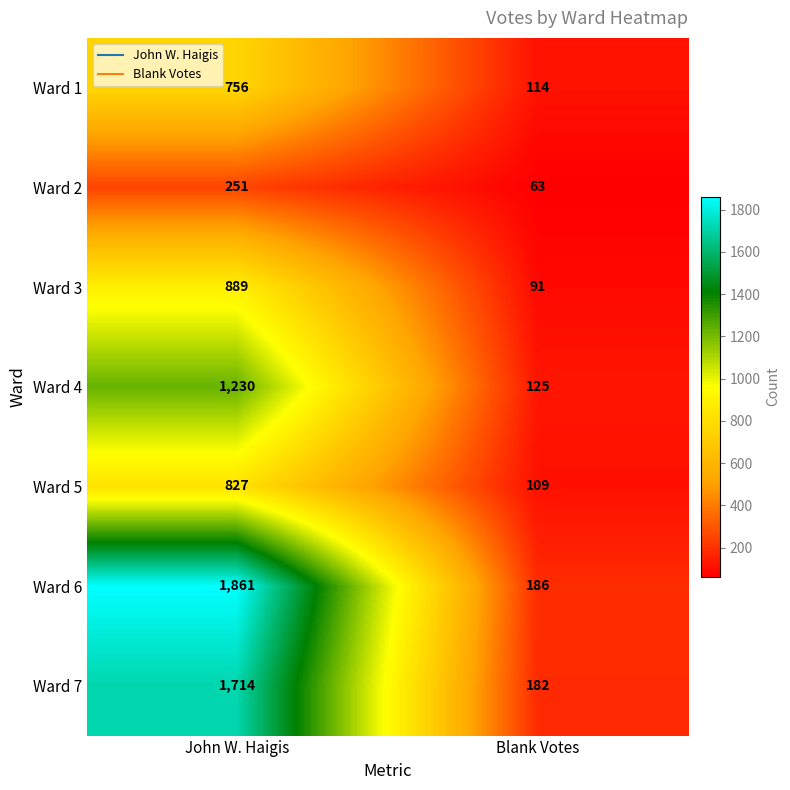

What is the approximate value of Ward 5 at John W. Haigis, to the nearest 10?

830